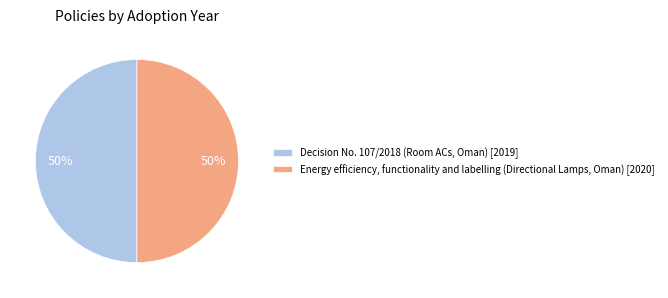

Is it true that Decision No. 107/2018 (Room ACs, Oman) [2019] is 50% of the pie?

True